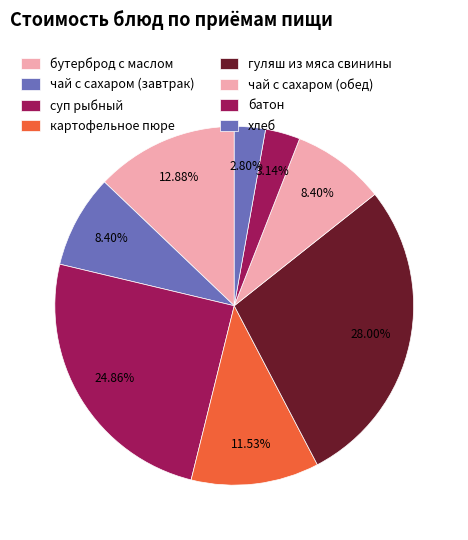

Which category has the biggest portion of the pie?

гуляш из мяса свинины